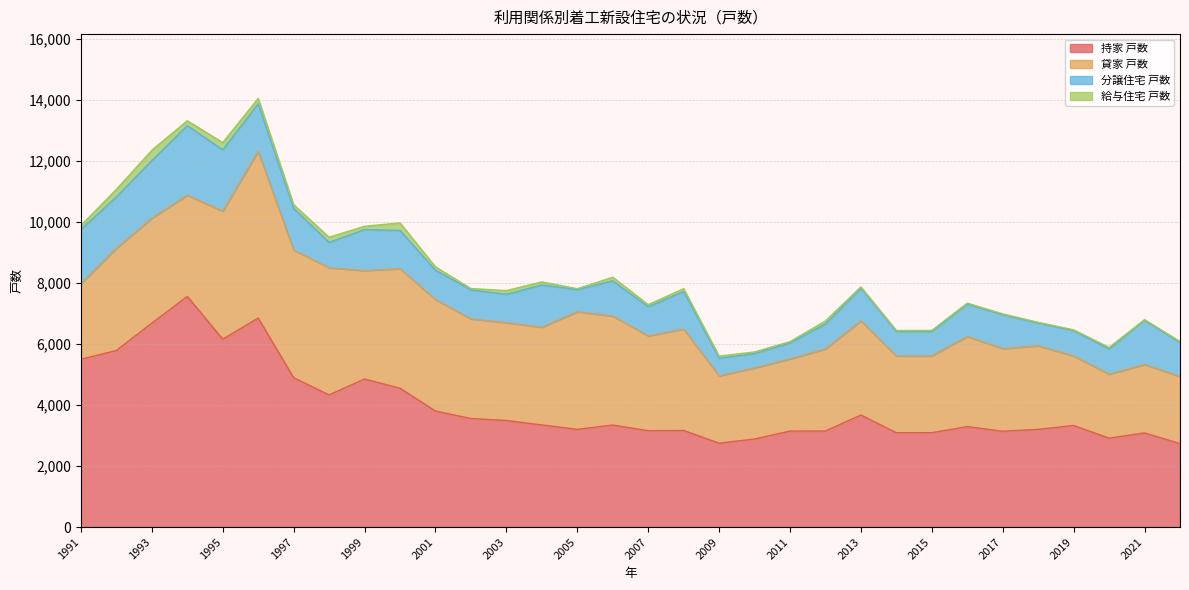

At which category does the chart reach its peak across all series?

1994